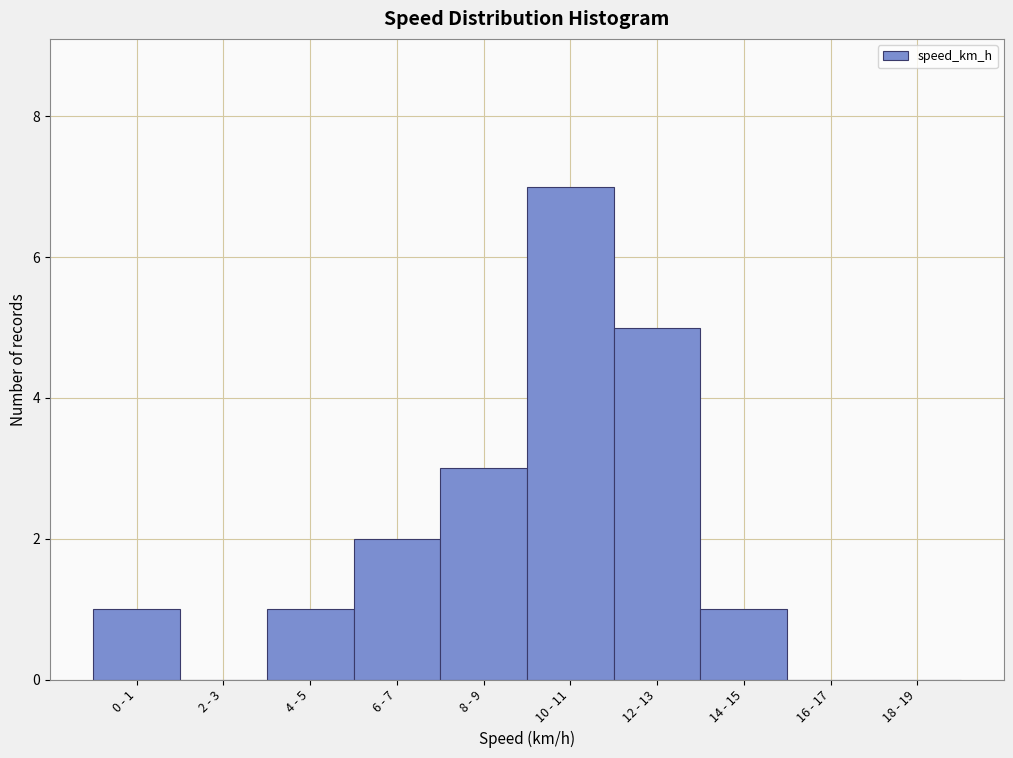

Reading right to left, what are all the values shown in this chart?

18 - 19=0	16 - 17=0	14 - 15=1	12 - 13=5	10 - 11=7	8 - 9=3	6 - 7=2	4 - 5=1	2 - 3=0	0 - 1=1